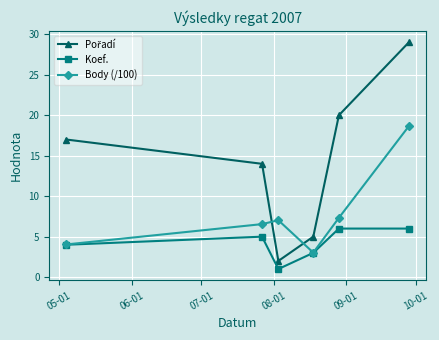

How many data points in Body (/100) are less than 7?

3